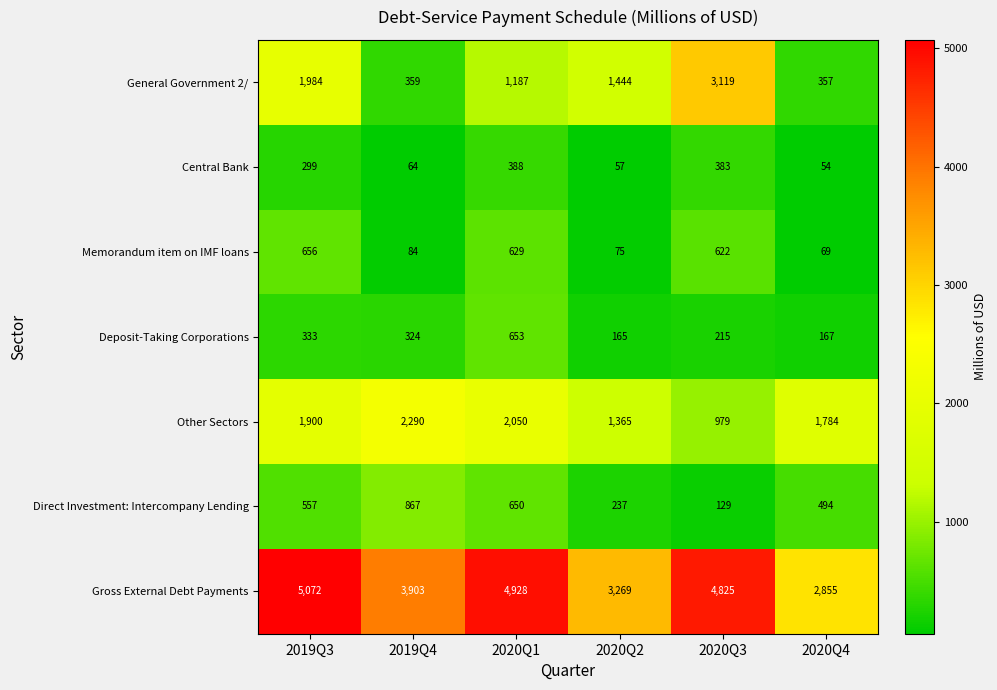

The value of Direct Investment: Intercompany Lending at 2020Q1 is 650. True or false?

True